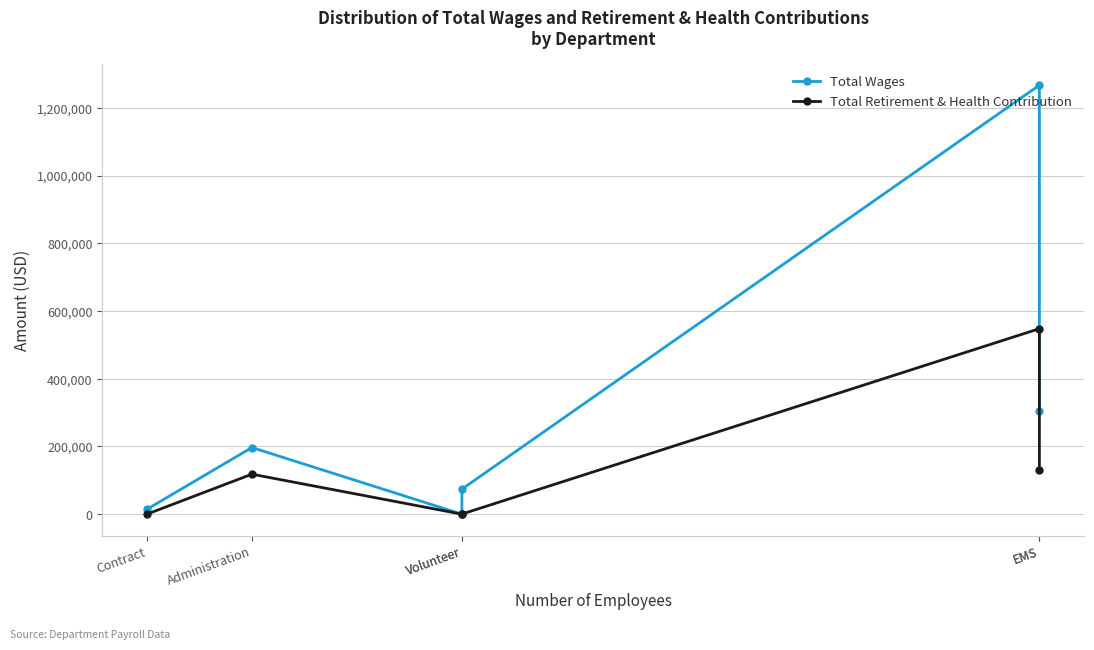

What is the difference between the maximum and minimum values in the Total Retirement & Health Contribution series?

547860